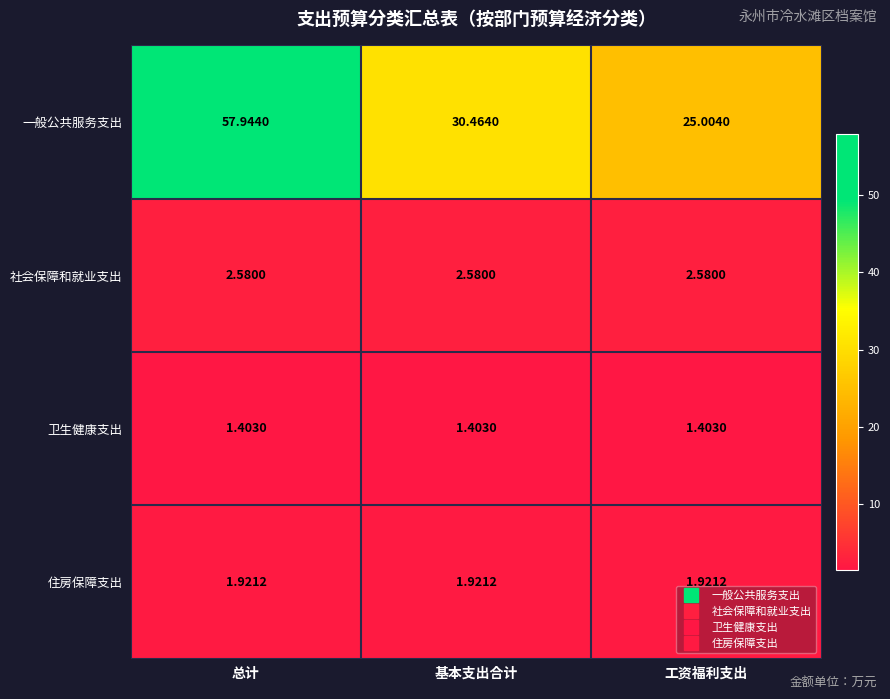

Which category has the lowest value in the 一般公共服务支出 series?

工资福利支出